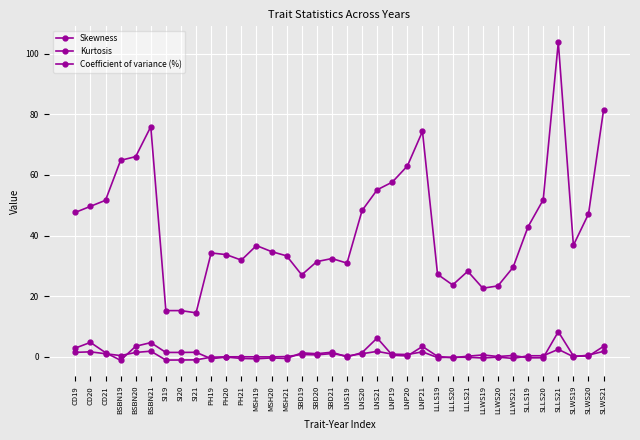

How many categories are shown in the chart?

36